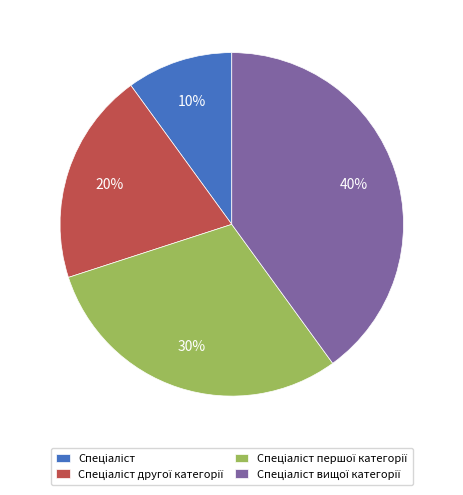

To the nearest percent, what is the average slice percentage?

25%